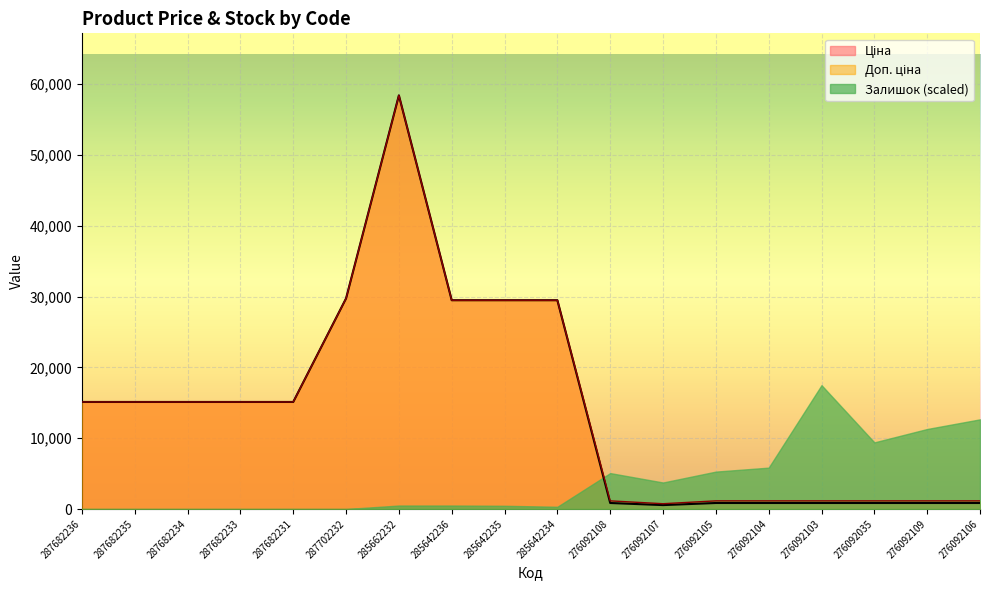

How many data points in Ціна are above 15120?

5